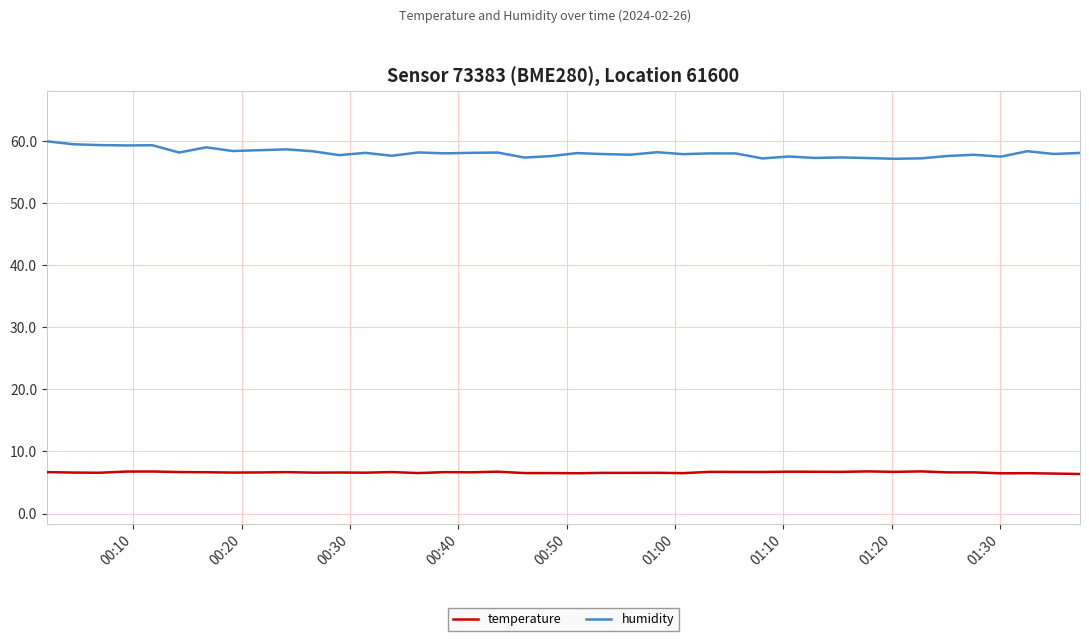

What is the minimum value shown in the chart?

6.4